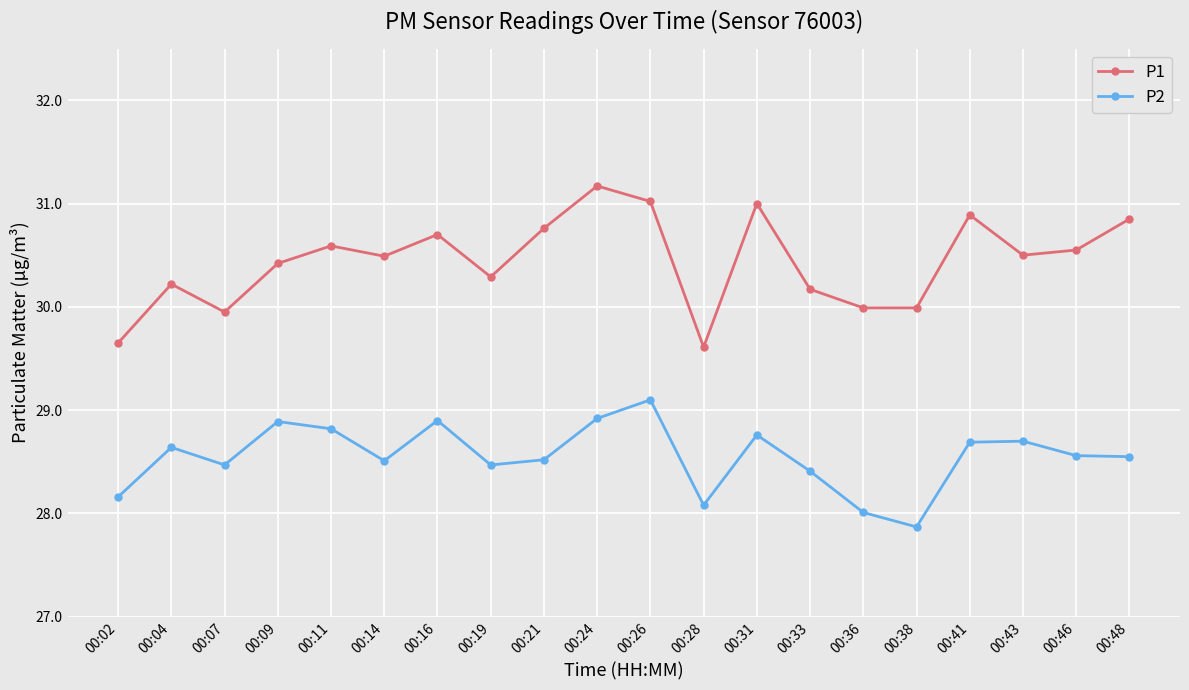

What is the value of the P2 point at the 19th from the left?

28.6